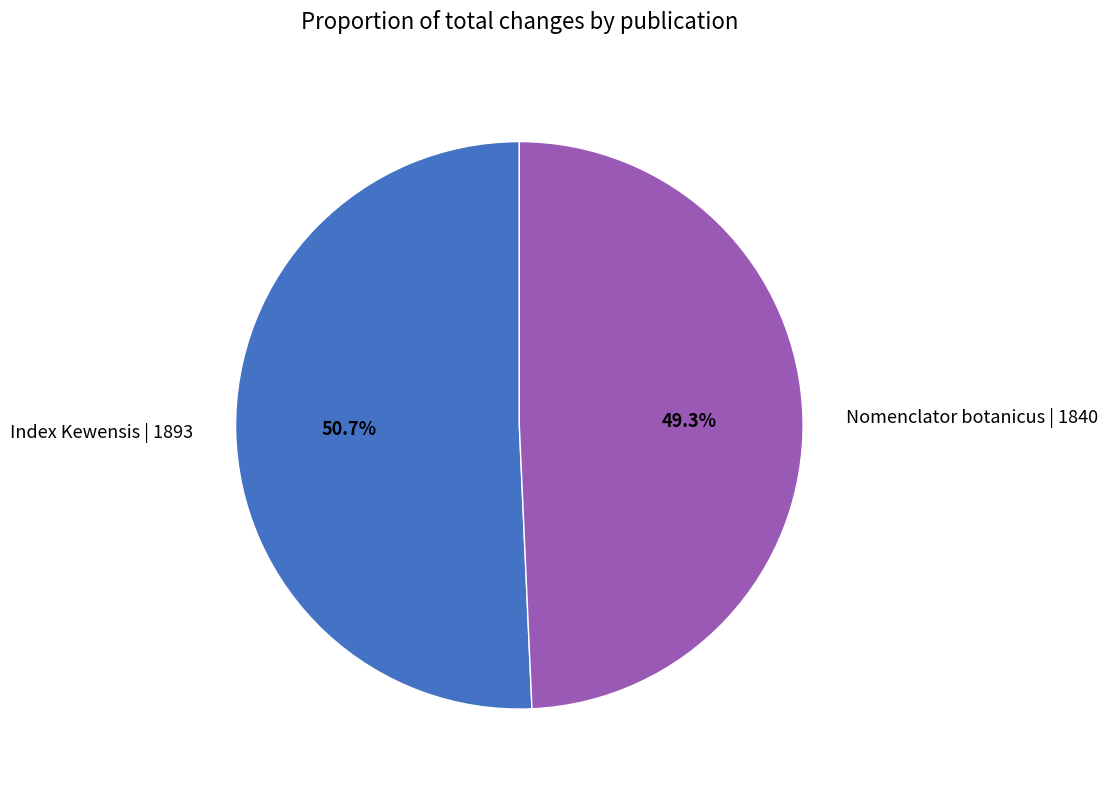

Do Nomenclator botanicus | 1840 and Index Kewensis | 1893 together represent more than half of the pie?

Yes